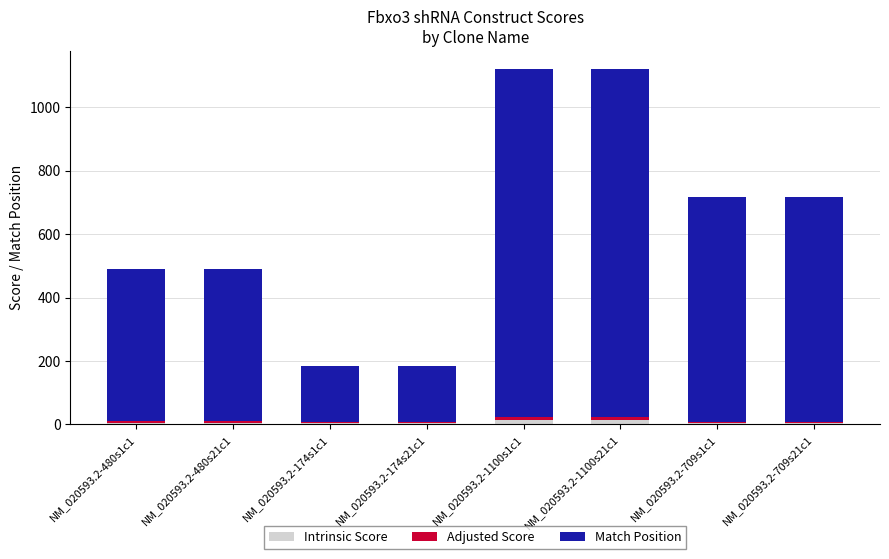

What is the sum of all Intrinsic Score values?

56.1